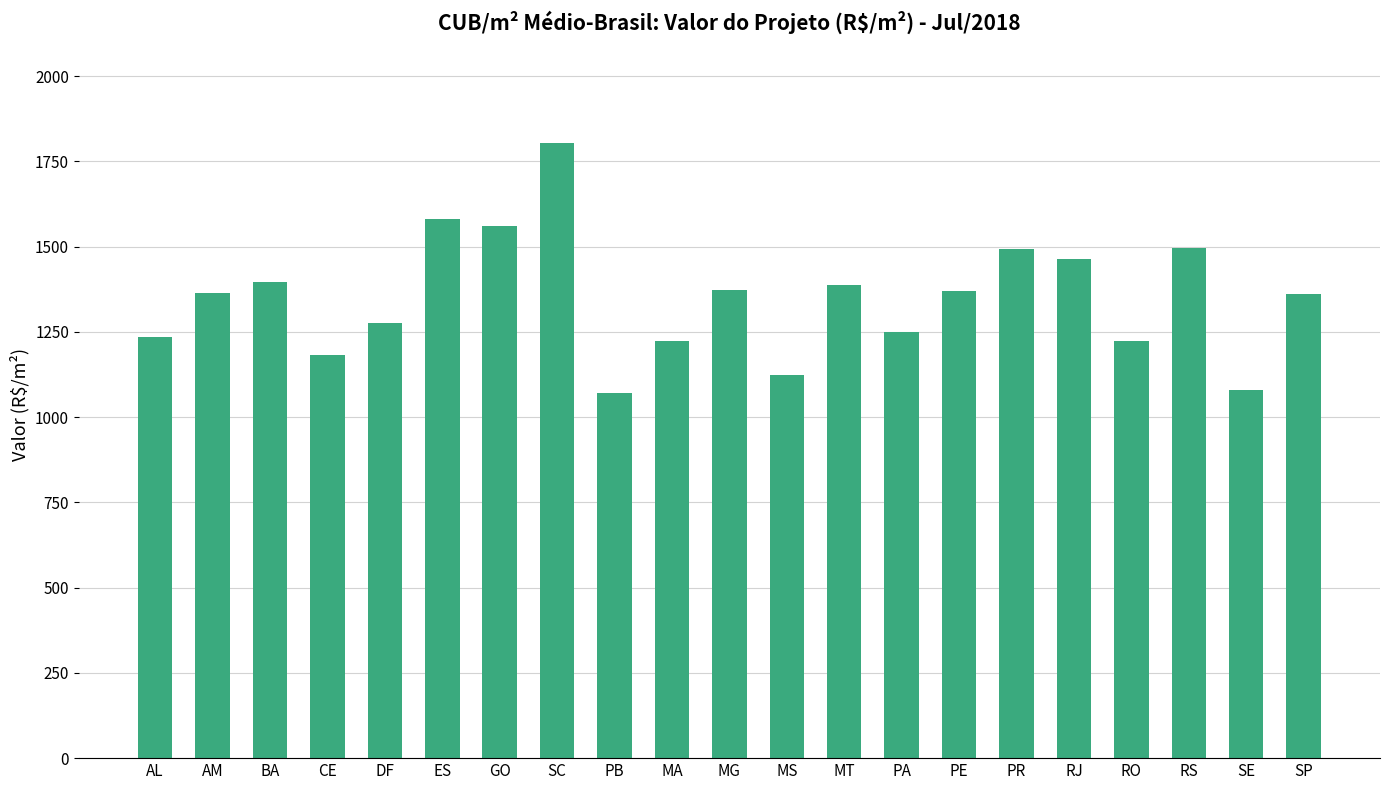

What is the value of the 18th bar from the left?

1223.1